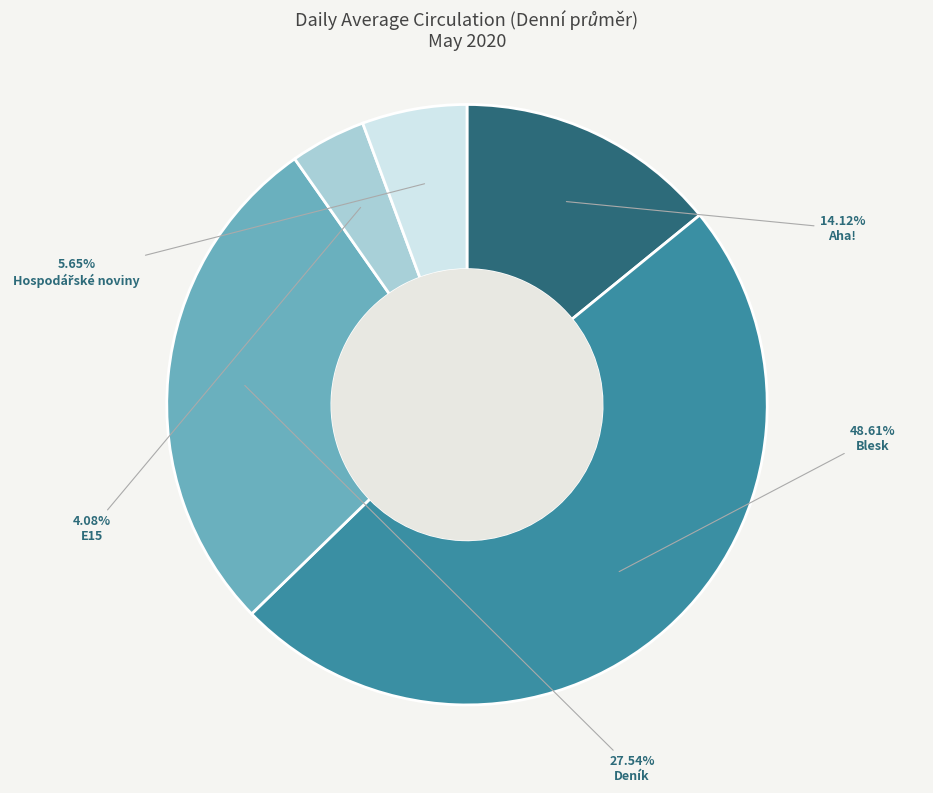

Combined, do E15 and Deník account for over 50%?

No